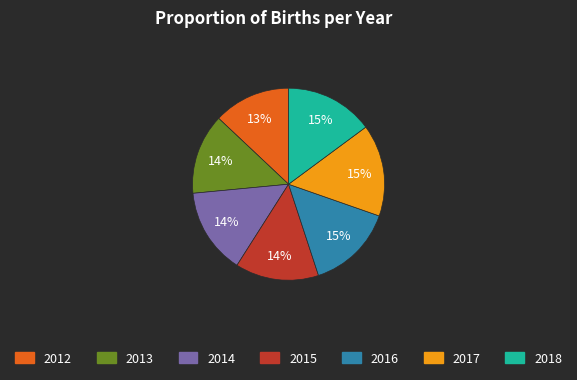

Approximately how many times larger is the value at 2012 compared to 2015?

0.9